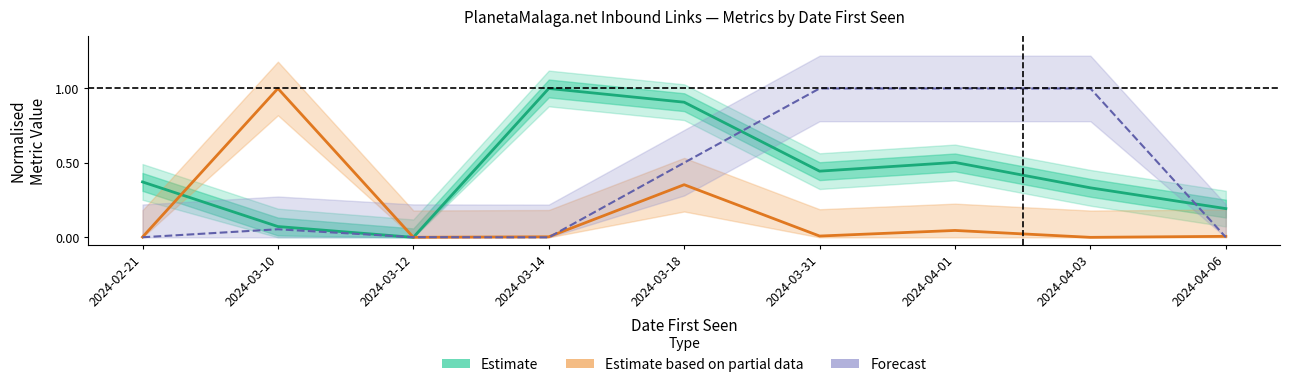

How many interior local peaks does the Estimate based on partial data series have?

3